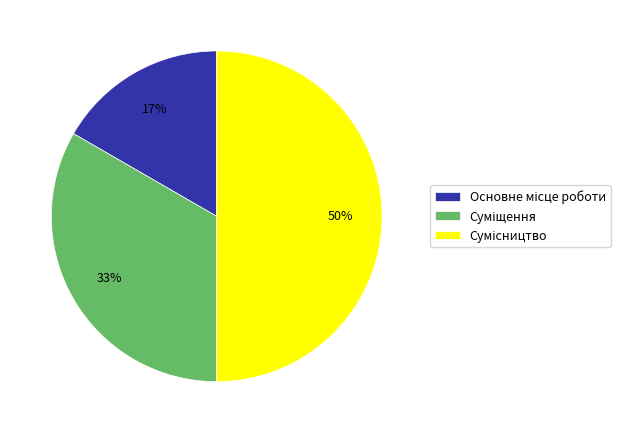

To the nearest percent, what is the difference between the largest and smallest slice percentages?

33%